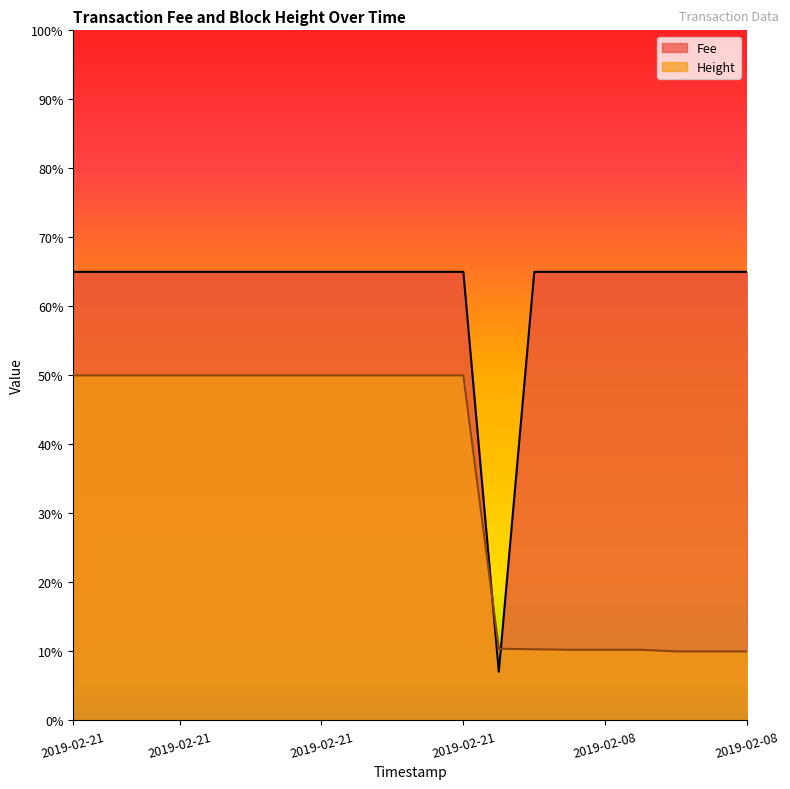

What are all the series names shown in the legend?

Fee, Height